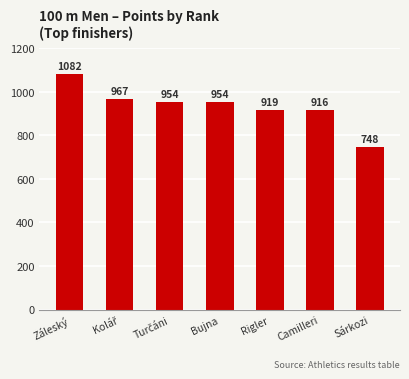

What is the value of the 4th bar from the left?

954